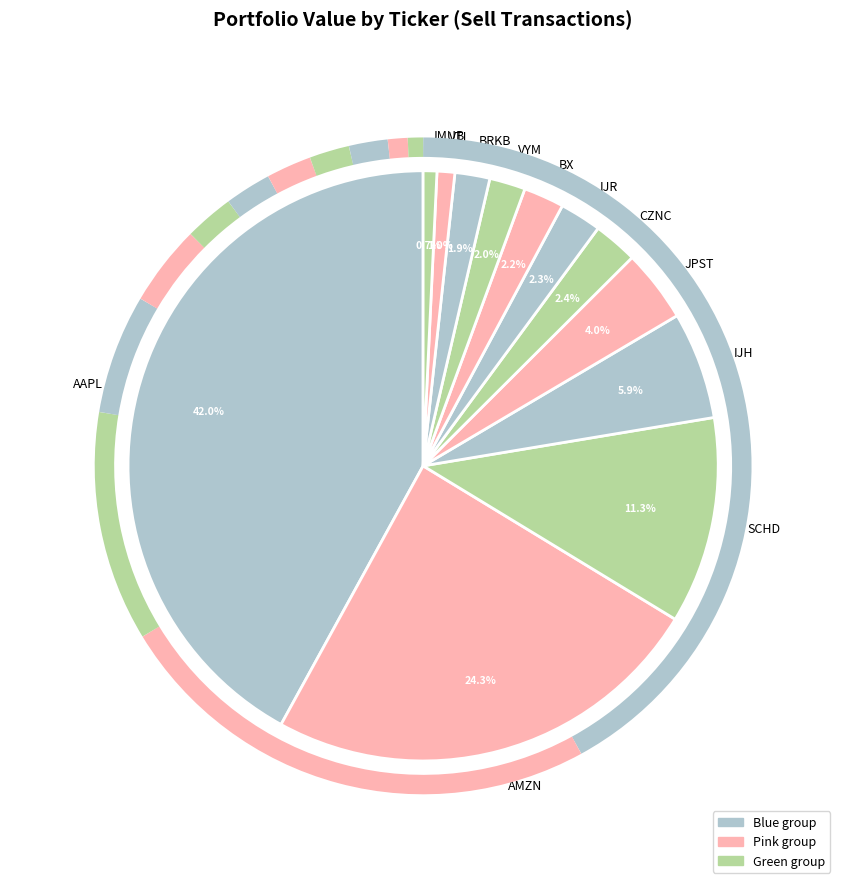

True or false: VTI accounts for 16% of the total.

False